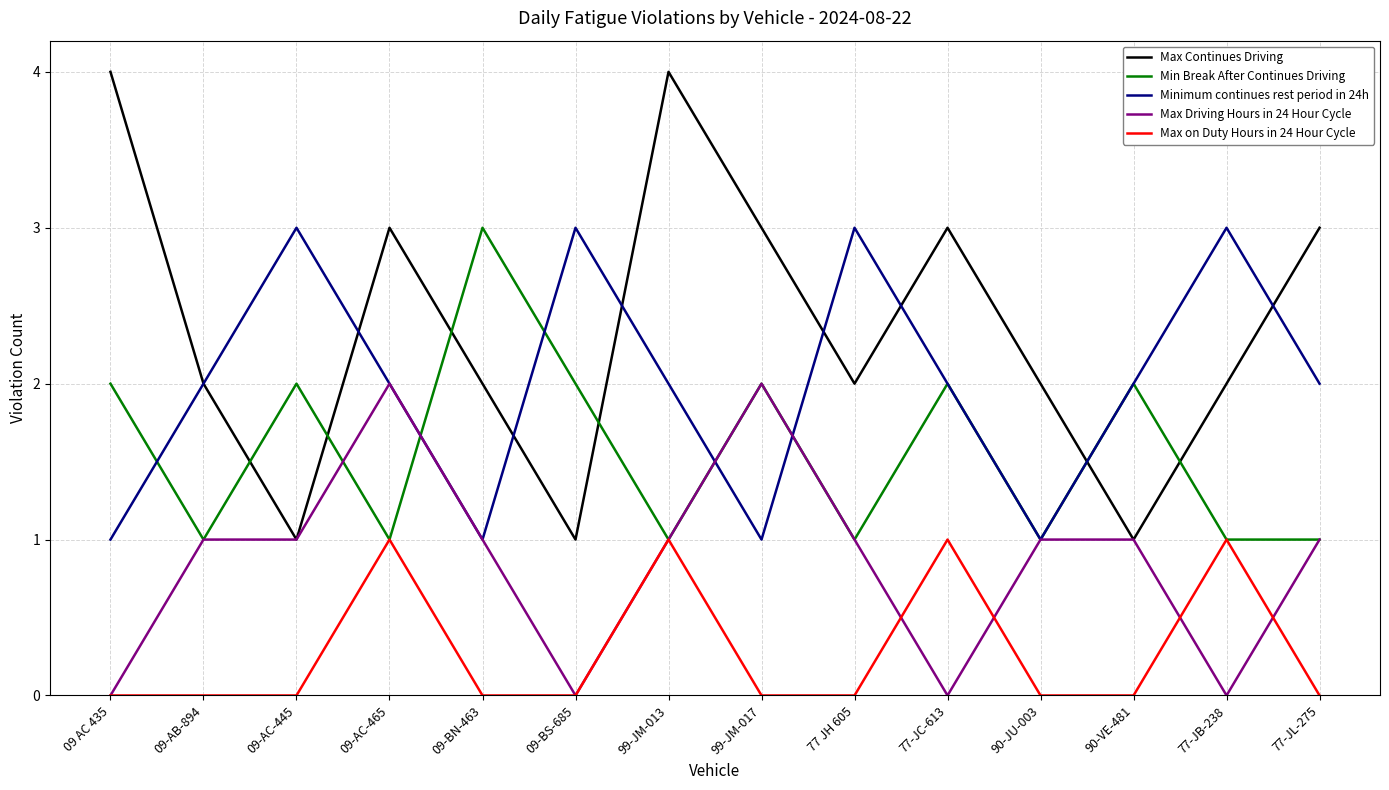

List the series in order of their overall mean, highest first.

Max Continues Driving, Minimum continues rest period in 24h, Min Break After Continues Driving, Max Driving Hours in 24 Hour Cycle, Max on Duty Hours in 24 Hour Cycle